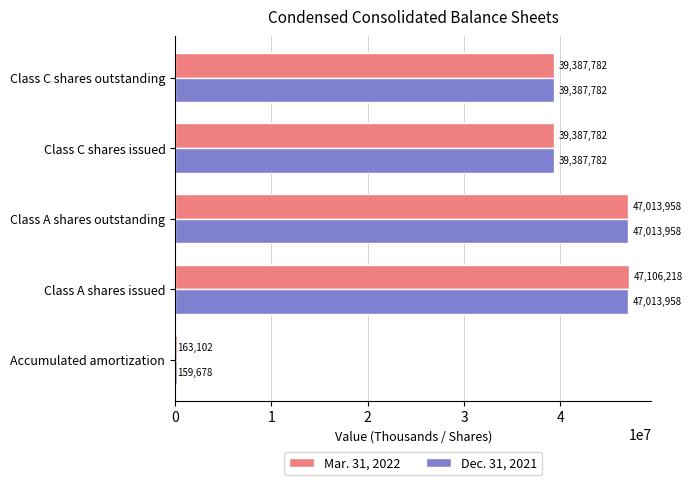

List the series in order of their overall mean, highest first.

Mar. 31, 2022, Dec. 31, 2021